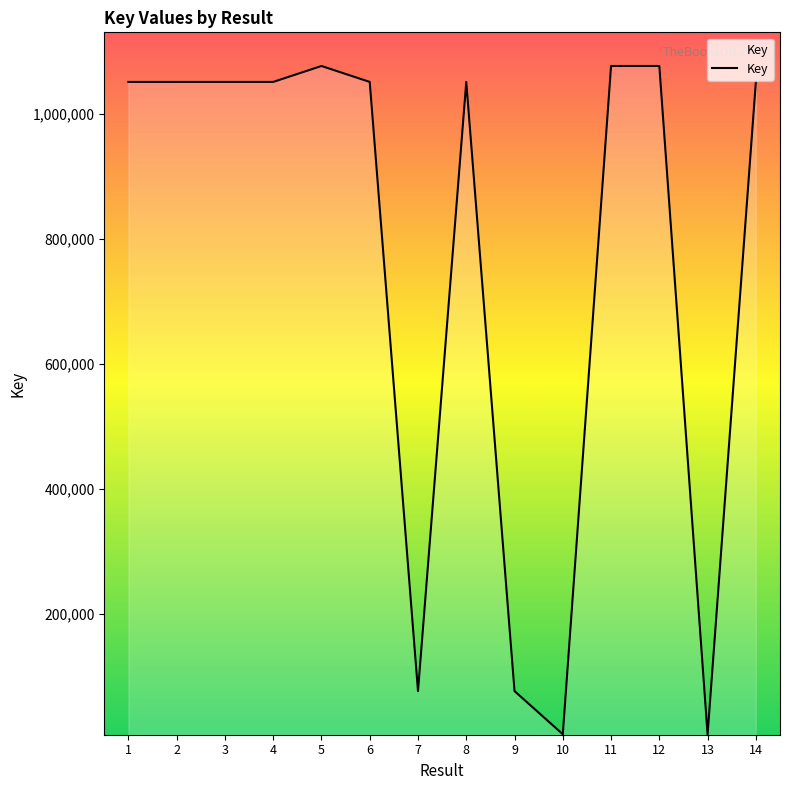

What value does the data have at 3?

1050828